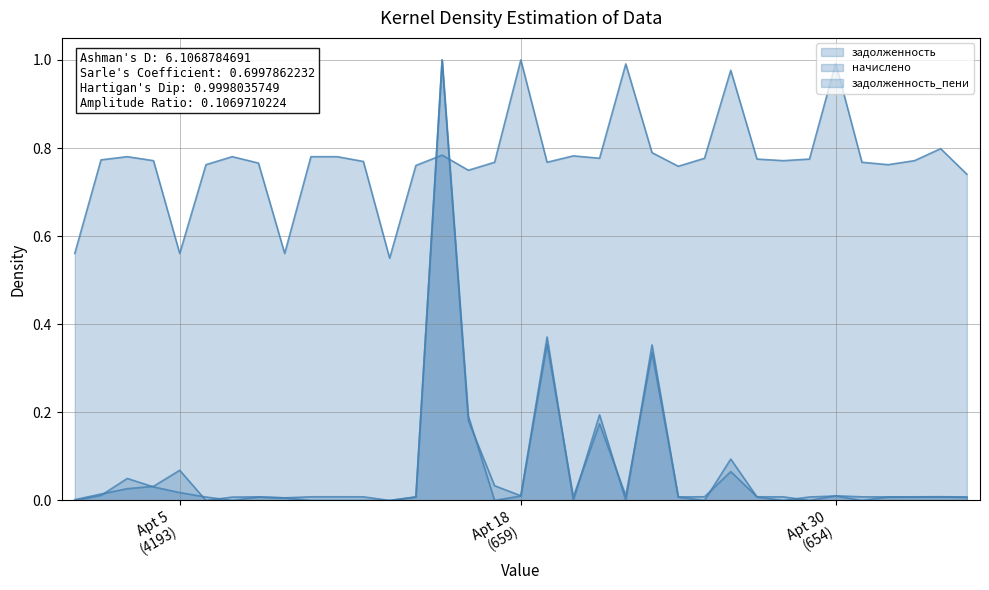

How many interior local valleys does the задолженность_пени series have?

7